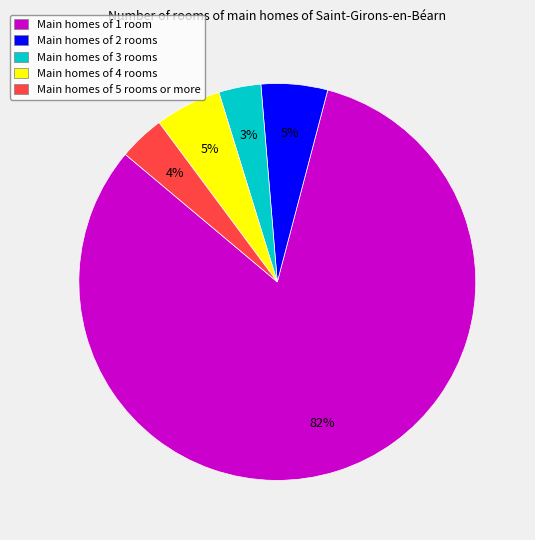

Is the sum of Main homes of 2 rooms and Main homes of 4 rooms greater than half?

No